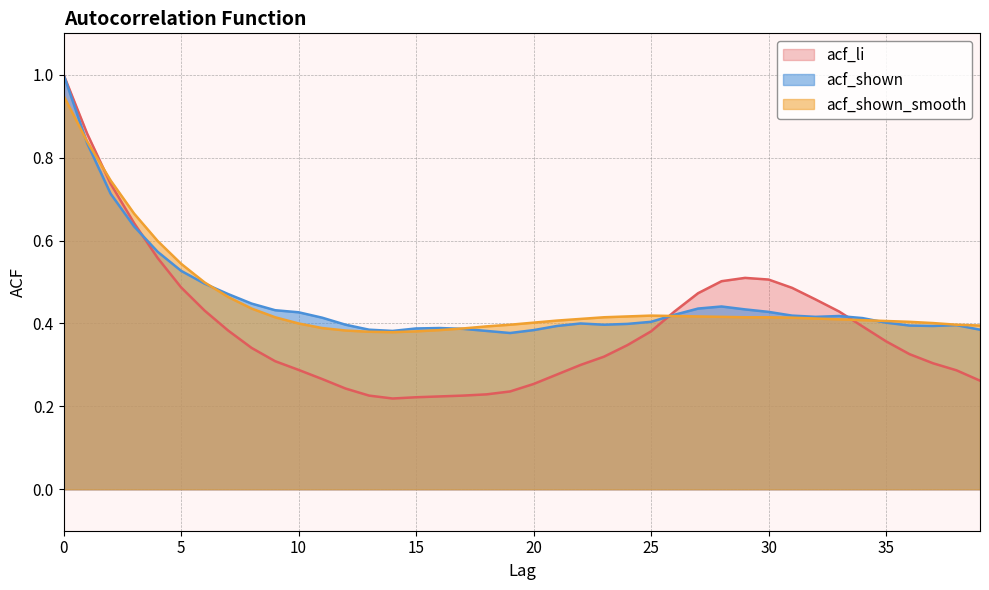

Reading left to right, extract all data points from this chart.

acf_li: 0=1.0	1=0.9	2=0.7	3=0.6	4=0.6	5=0.5	6=0.4	7=0.4	8=0.3	9=0.3	10=0.3	11=0.3	12=0.2	13=0.2	14=0.2	15=0.2	16=0.2	17=0.2	18=0.2	19=0.2	20=0.3	21=0.3	22=0.3	23=0.3	24=0.3	25=0.4	26=0.4	27=0.5	28=0.5	29=0.5	30=0.5	31=0.5	32=0.5	33=0.4	34=0.4	35=0.4	36=0.3	37=0.3	38=0.3	39=0.3
acf_shown: 0=1.0	1=0.8	2=0.7	3=0.6	4=0.6	5=0.5	6=0.5	7=0.5	8=0.4	9=0.4	10=0.4	11=0.4	12=0.4	13=0.4	14=0.4	15=0.4	16=0.4	17=0.4	18=0.4	19=0.4	20=0.4	21=0.4	22=0.4	23=0.4	24=0.4	25=0.4	26=0.4	27=0.4	28=0.4	29=0.4	30=0.4	31=0.4	32=0.4	33=0.4	34=0.4	35=0.4	36=0.4	37=0.4	38=0.4	39=0.4
acf_shown_smooth: 0=0.9	1=0.8	2=0.7	3=0.7	4=0.6	5=0.5	6=0.5	7=0.5	8=0.4	9=0.4	10=0.4	11=0.4	12=0.4	13=0.4	14=0.4	15=0.4	16=0.4	17=0.4	18=0.4	19=0.4	20=0.4	21=0.4	22=0.4	23=0.4	24=0.4	25=0.4	26=0.4	27=0.4	28=0.4	29=0.4	30=0.4	31=0.4	32=0.4	33=0.4	34=0.4	35=0.4	36=0.4	37=0.4	38=0.4	39=0.4